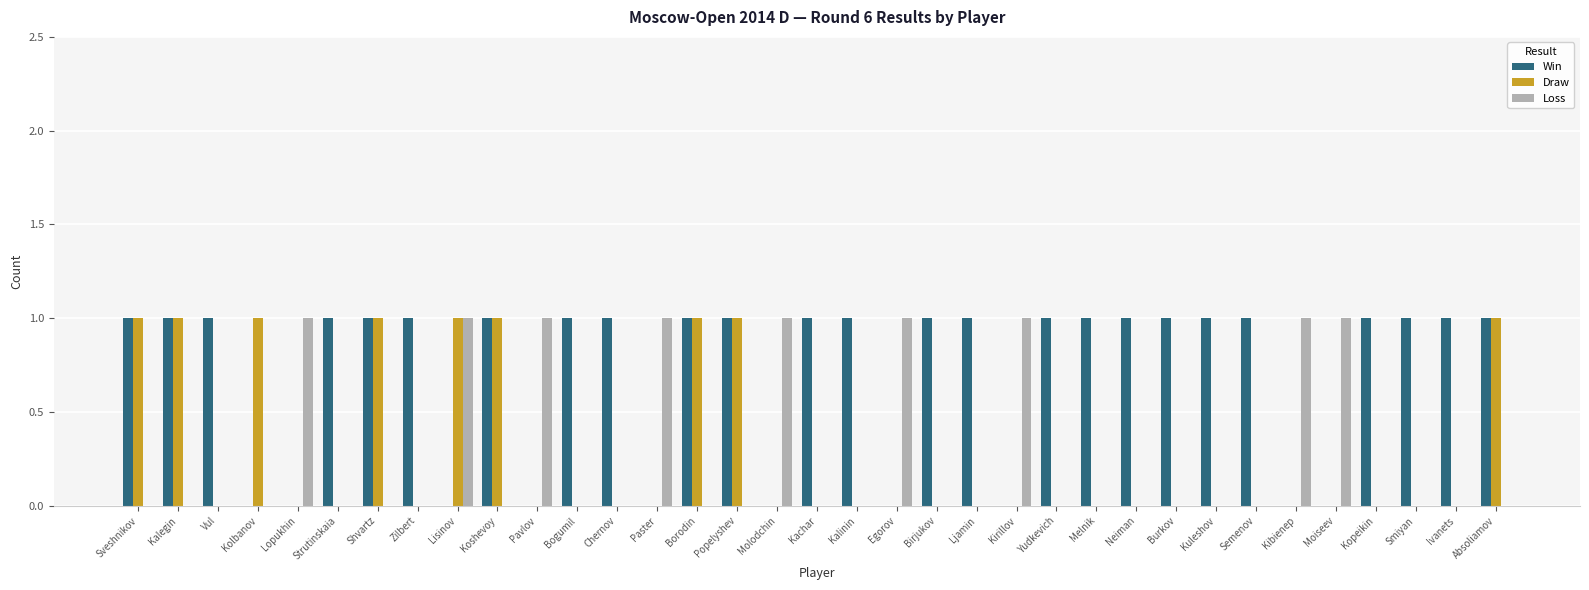

How many groups of bars are there?

35